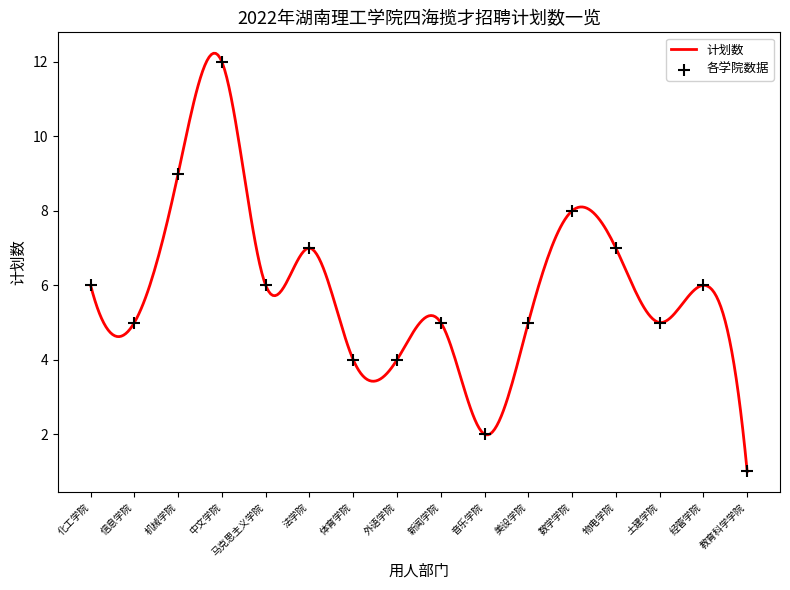

Between 美设学院 and 外语学院, which is larger?

美设学院